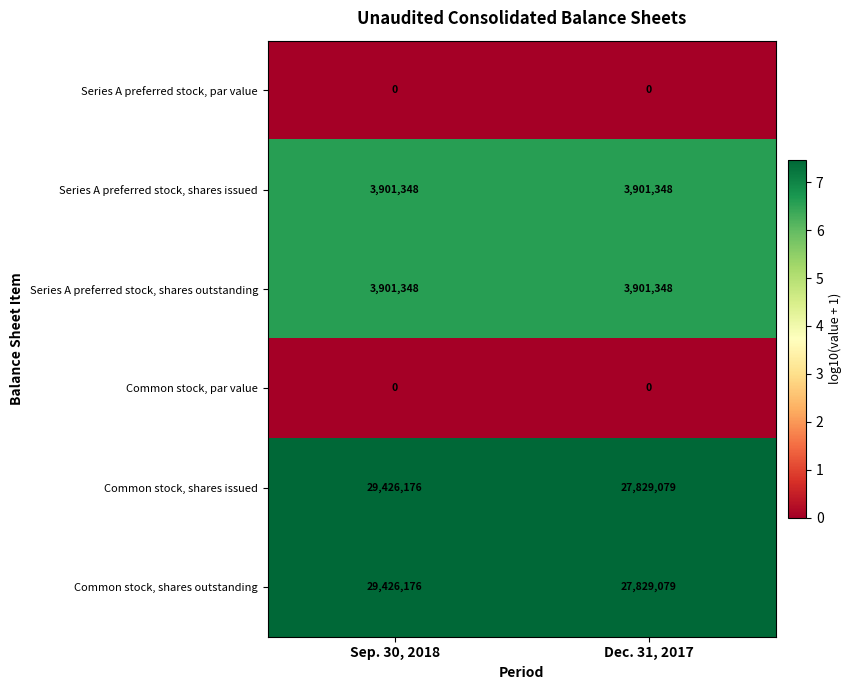

At which label is Common stock, shares issued closest to 28627627?

Dec. 31, 2017